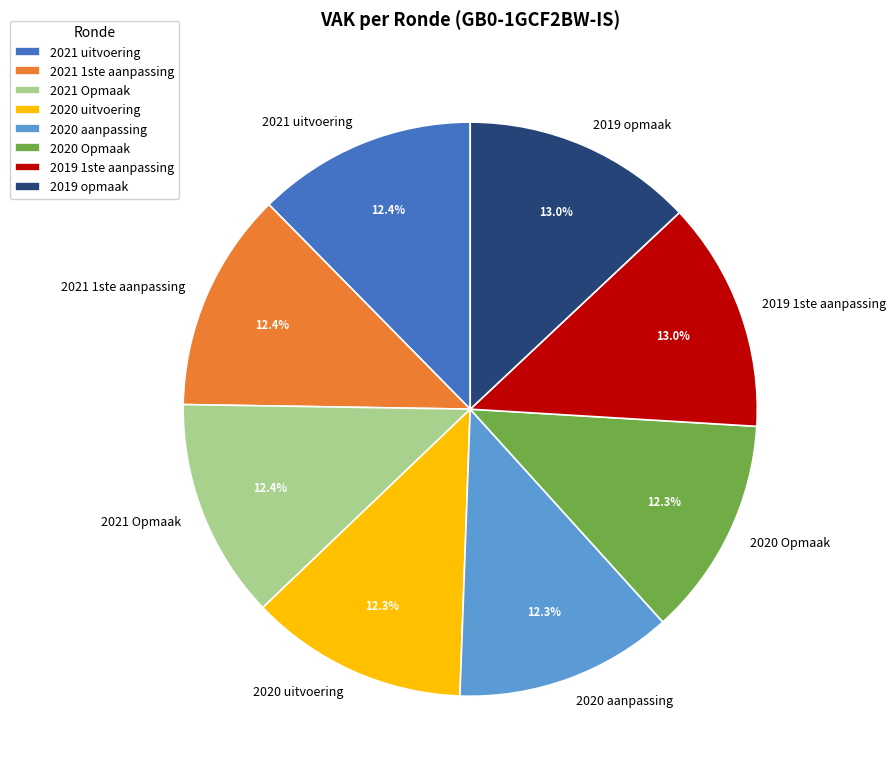

True or false: 2020 Opmaak accounts for 12% of the total.

True